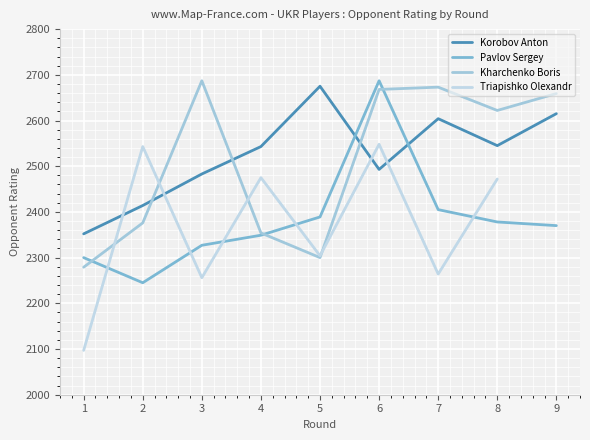

Between which two adjacent categories do Kharchenko Boris and Korobov Anton first intersect?

2 and 3